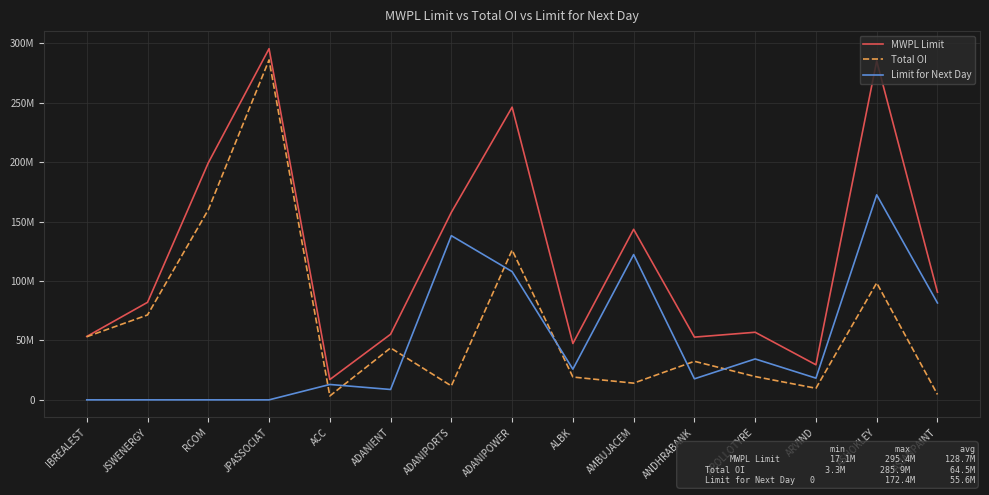

Where is the first local maximum for Total OI?

JPASSOCIAT